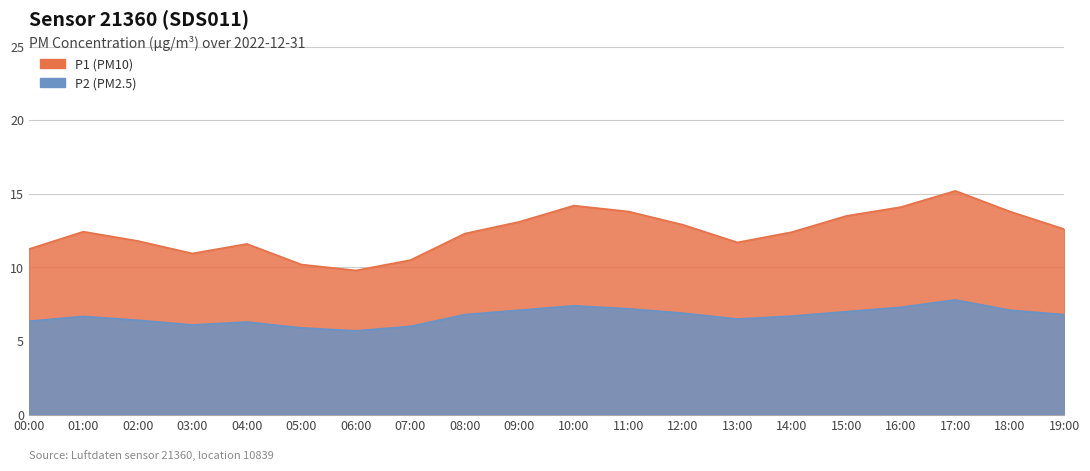

List the labels in order of P1 value, smallest first.

06:00, 05:00, 07:00, 03:00, 00:00, 04:00, 13:00, 02:00, 08:00, 14:00, 01:00, 19:00, 12:00, 09:00, 15:00, 11:00, 18:00, 16:00, 10:00, 17:00